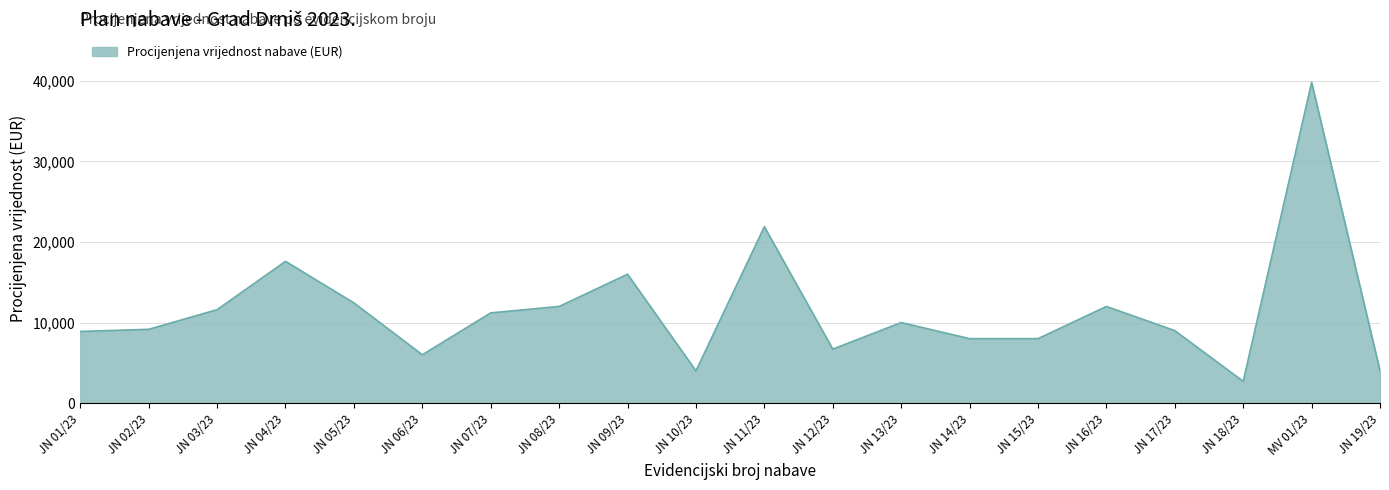

At which label is the value closest to 21258?

JN 11/23